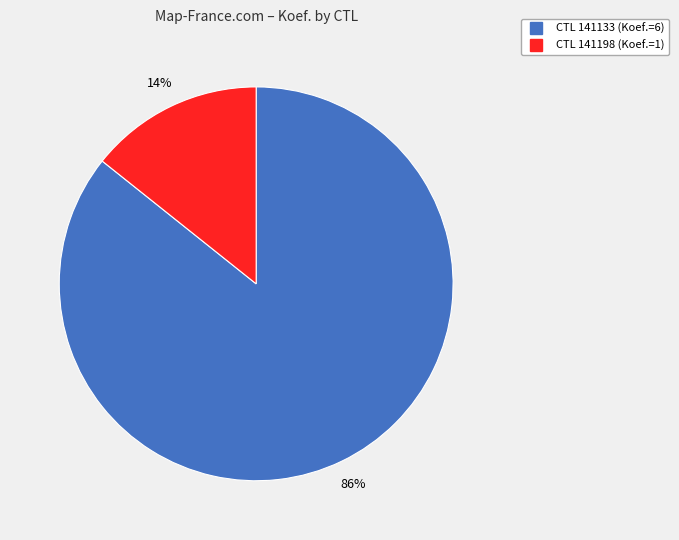

Does any single category account for the majority?

Yes